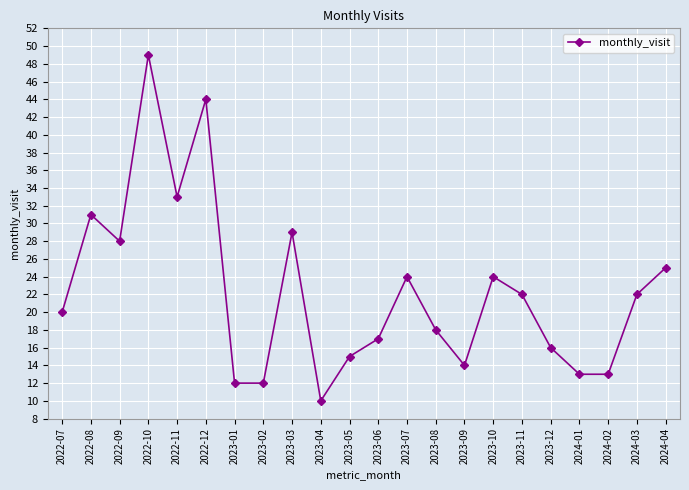

What is the sum of the values at 2024-03 and 2023-04?

32